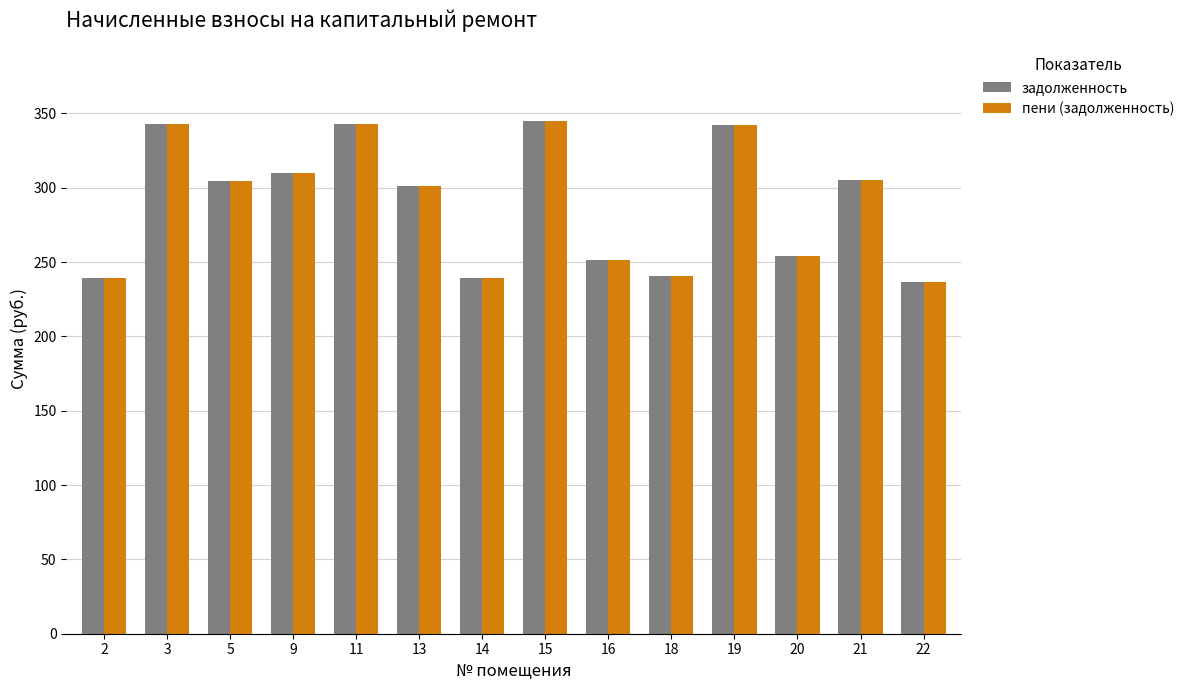

What is the difference between the maximum and minimum values in the задолженность series?

108.2